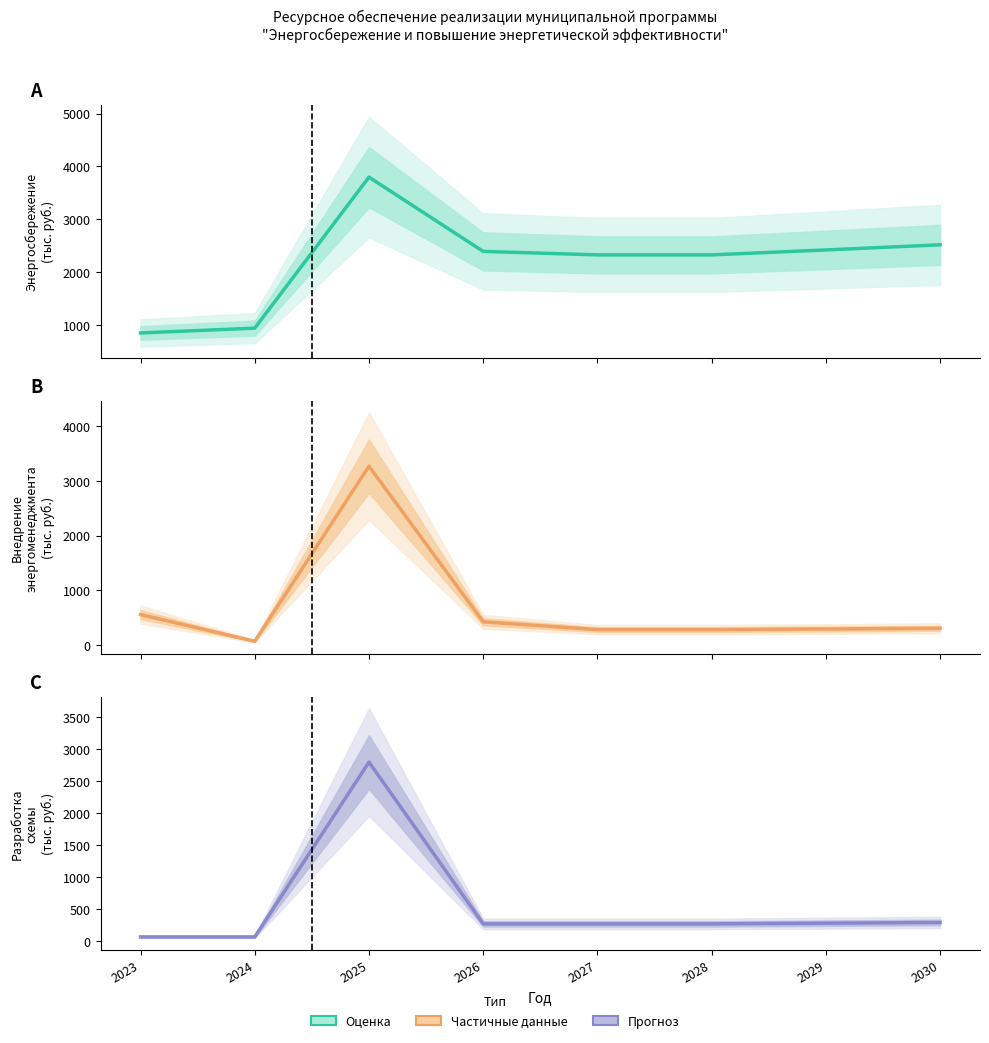

How many interior local peaks does the Энергосбережение (Всего) series have?

1